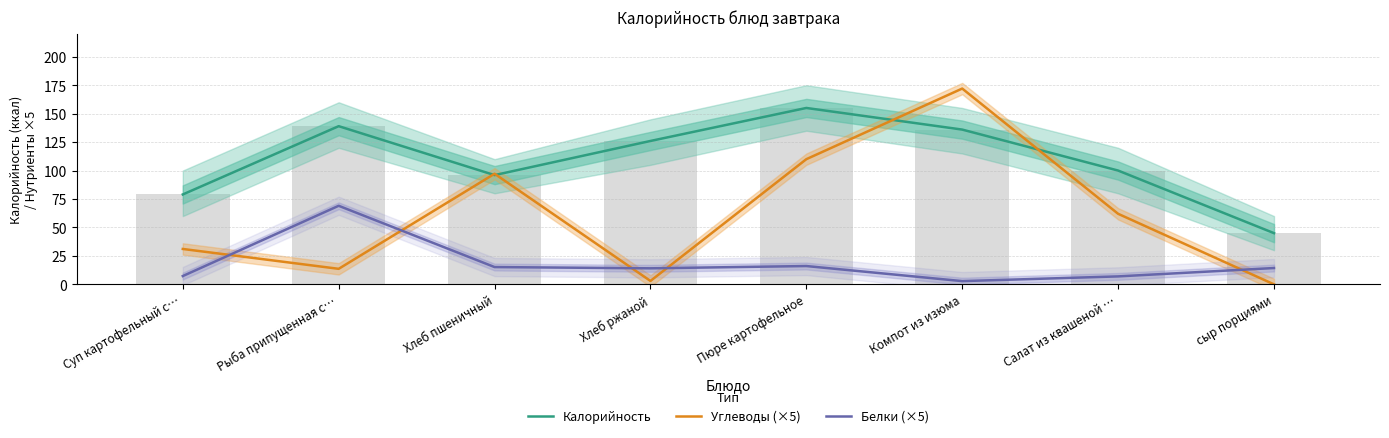

Which category has the lowest value in the Калорийность series?

сыр порциями